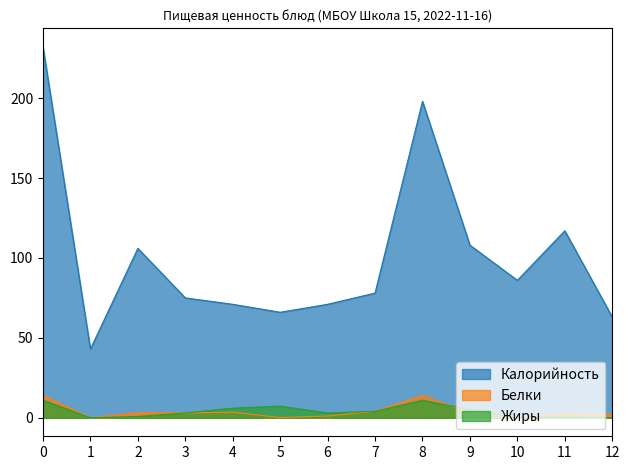

What is the sum of the Жиры values at 3 and 0?

14.0